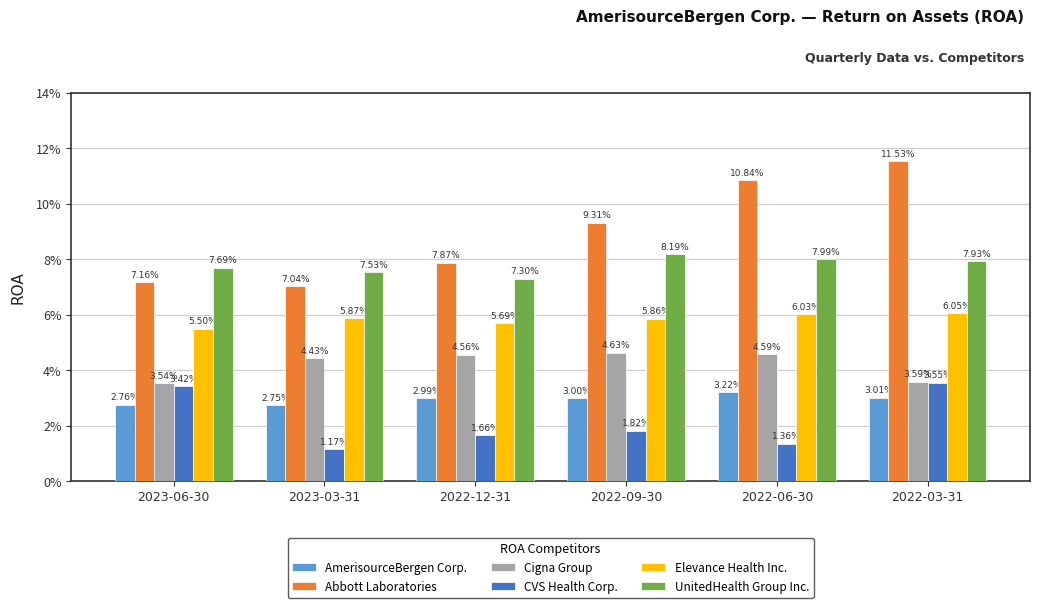

Reading right to left, extract all data points from this chart.

AmerisourceBergen Corp.: 0.0	0.0	0.0	0.0	0.0	0.0
Abbott Laboratories: 0.1	0.1	0.1	0.1	0.1	0.1
Cigna Group: 0.0	0.0	0.0	0.0	0.0	0.0
CVS Health Corp.: 0.0	0.0	0.0	0.0	0.0	0.0
Elevance Health Inc.: 0.1	0.1	0.1	0.1	0.1	0.1
UnitedHealth Group Inc.: 0.1	0.1	0.1	0.1	0.1	0.1